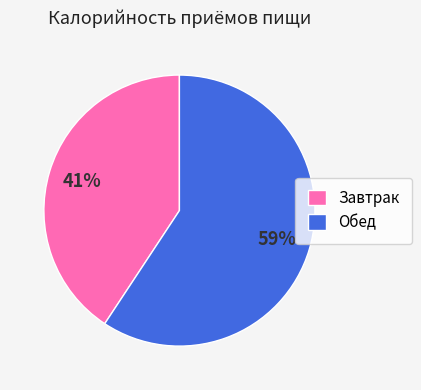

What percentage is the Обед slice, to the nearest percent?

59%